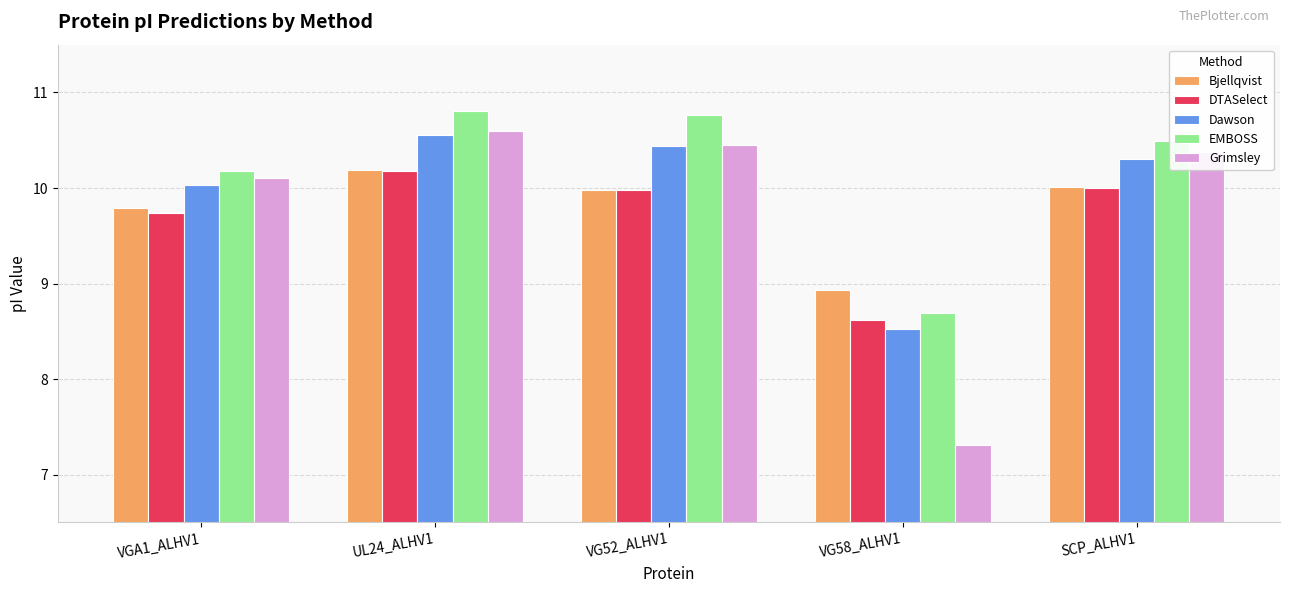

Read the Bjellqvist value at VG58_ALHV1.

8.9